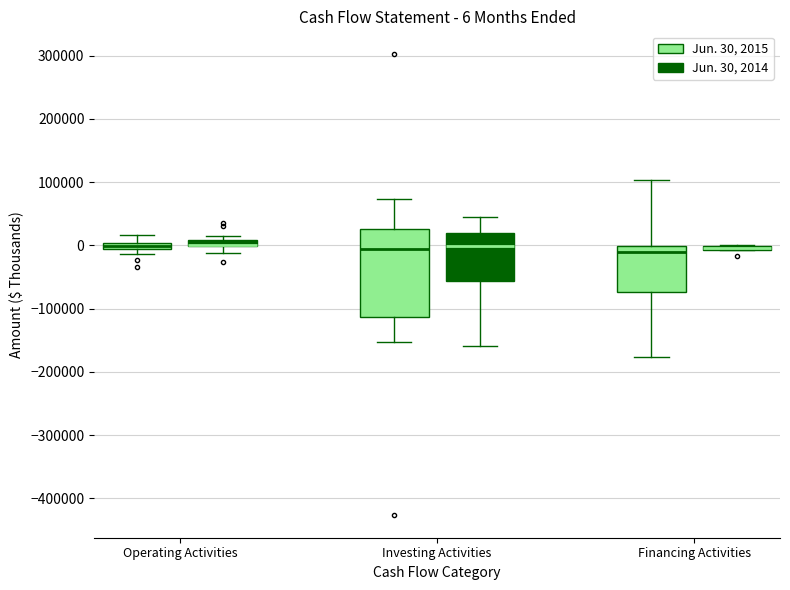

Comparing the boxes themselves (not the whiskers), which one is the tallest?

Investing Activities (Jun. 30, 2015)